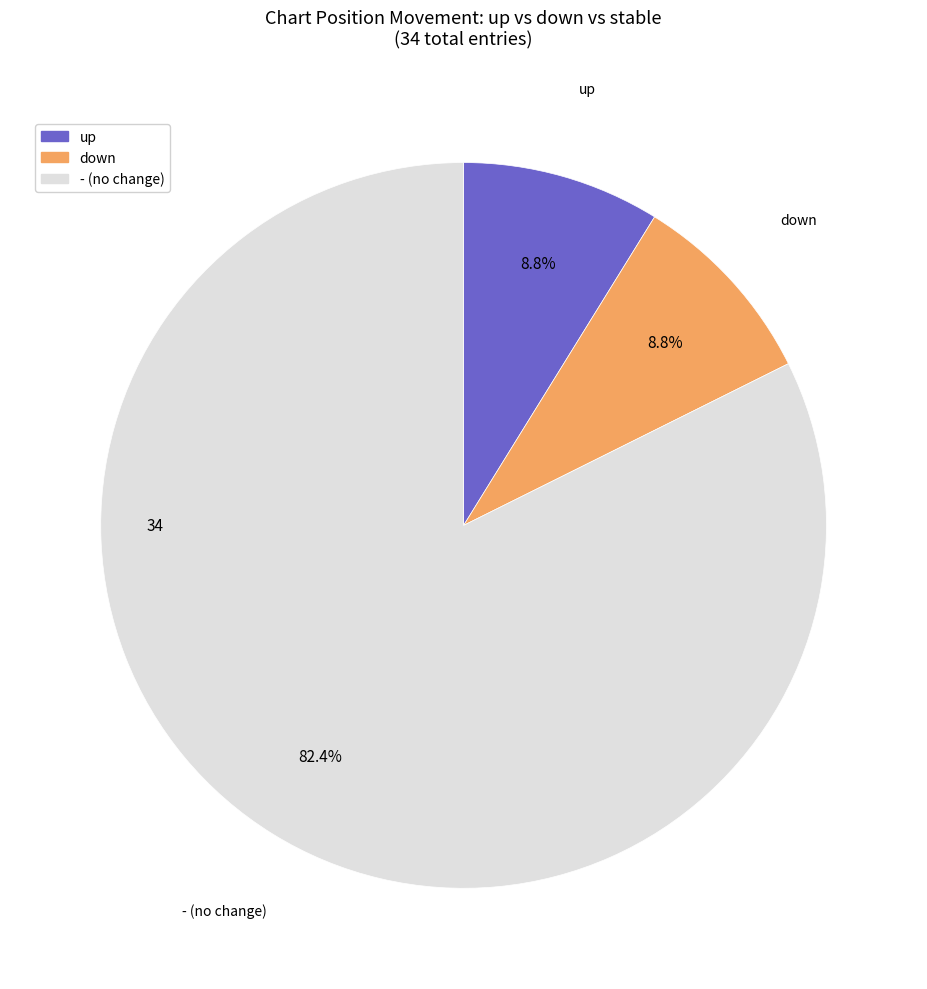

How many slices are in this pie chart?

3